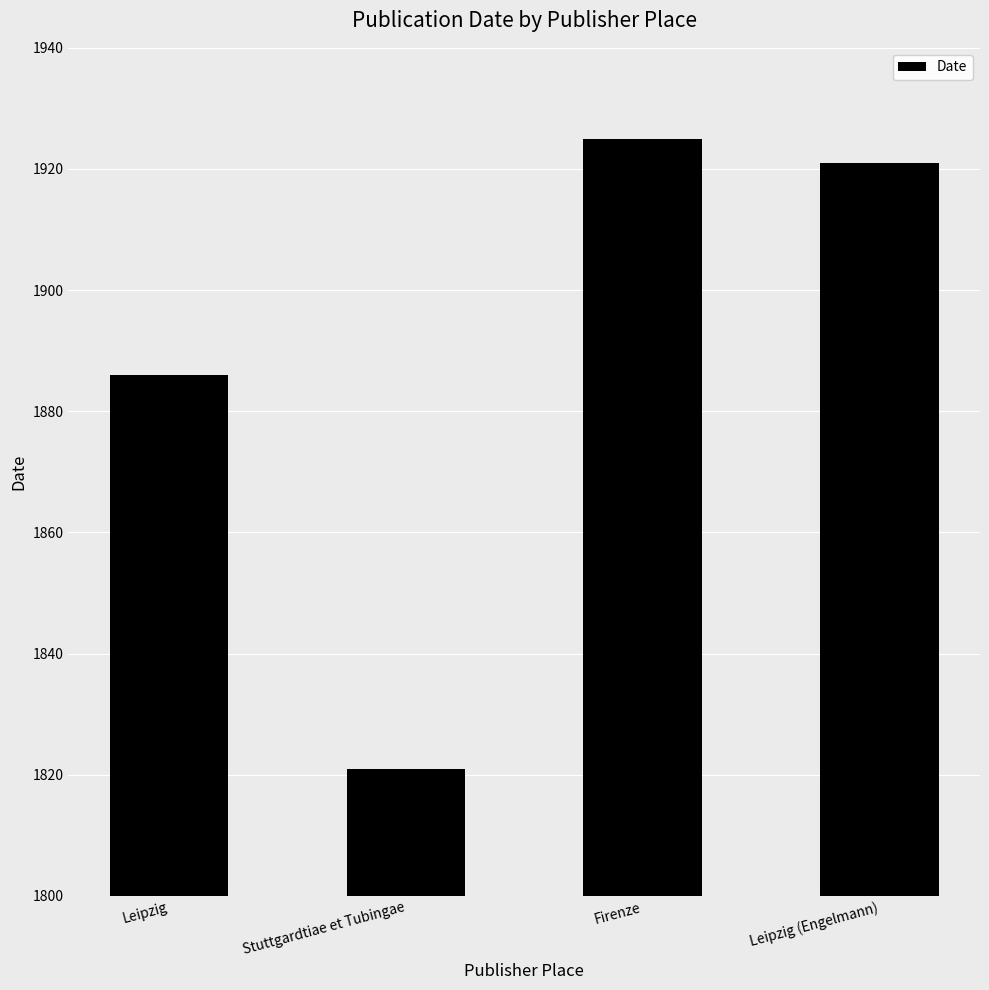

List the labels in order of value, smallest first.

Stuttgardtiae et Tubingae, Leipzig, Leipzig (Engelmann), Firenze